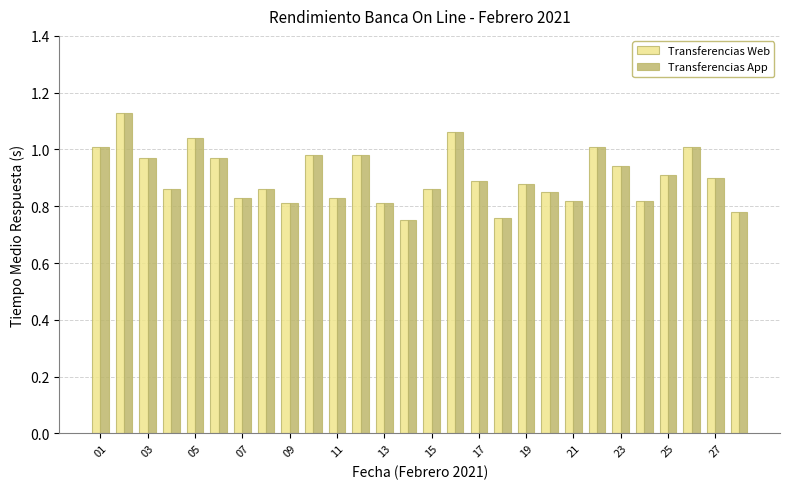

What is the sum of all Transferencias App values?

25.3